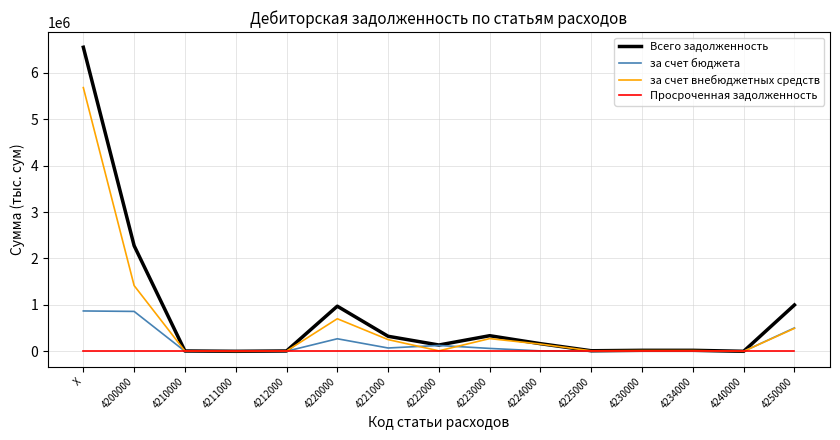

Count the number of categories in the chart.

15